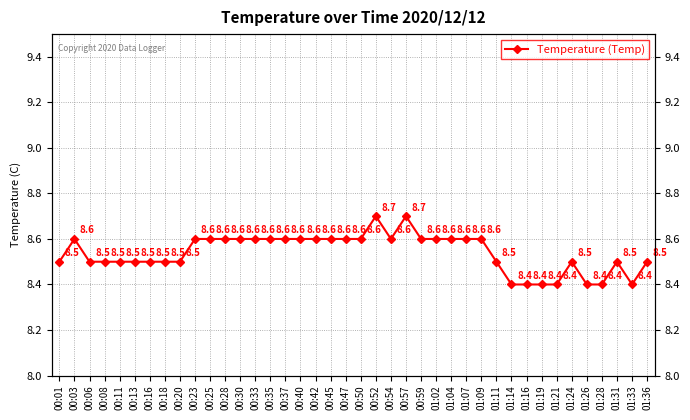

Reading right to left, what are all the values shown in this chart?

01:36=8.5	01:33=8.4	01:31=8.5	01:28=8.4	01:26=8.4	01:24=8.5	01:21=8.4	01:19=8.4	01:16=8.4	01:14=8.4	01:11=8.5	01:09=8.6	01:07=8.6	01:04=8.6	01:02=8.6	00:59=8.6	00:57=8.7	00:54=8.6	00:52=8.7	00:50=8.6	00:47=8.6	00:45=8.6	00:42=8.6	00:40=8.6	00:37=8.6	00:35=8.6	00:33=8.6	00:30=8.6	00:28=8.6	00:25=8.6	00:23=8.6	00:20=8.5	00:18=8.5	00:16=8.5	00:13=8.5	00:11=8.5	00:08=8.5	00:06=8.5	00:03=8.6	00:01=8.5